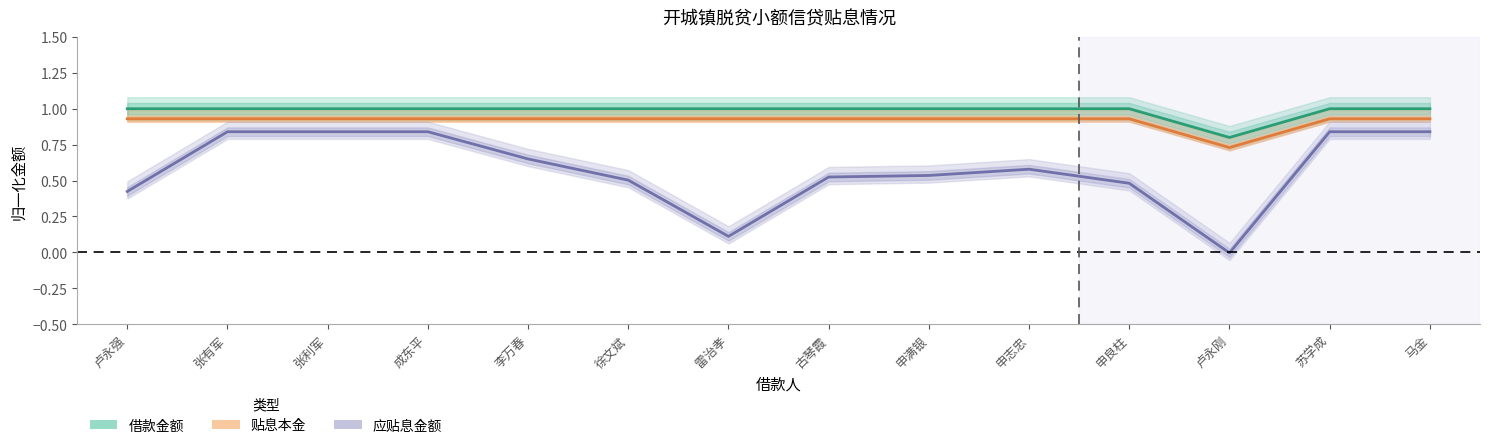

At how many categories does at least one series exceed 0?

14